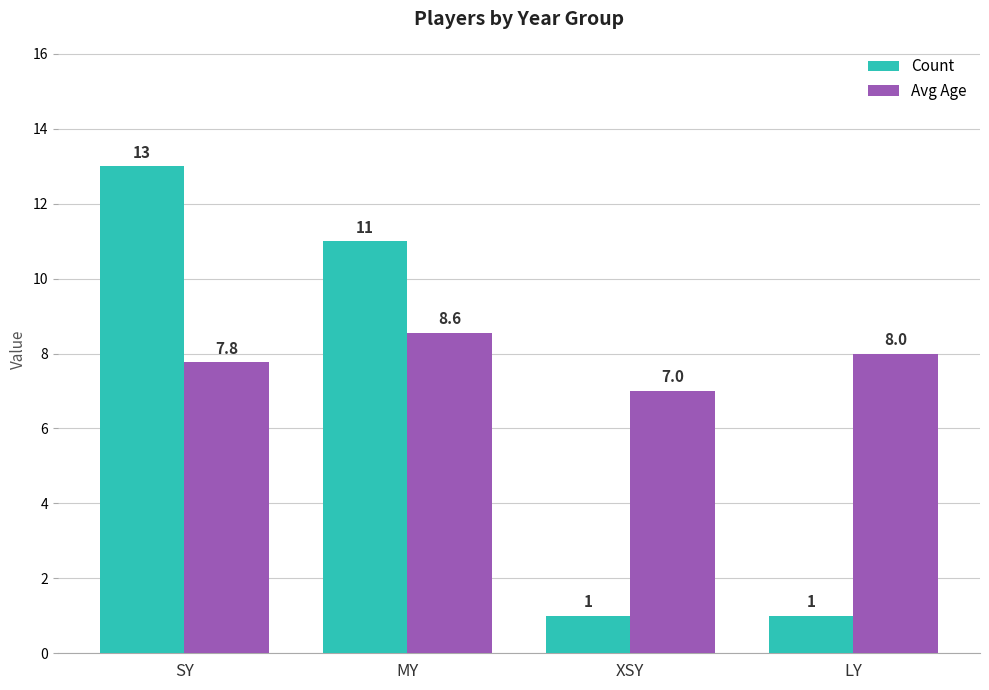

List the series in order of their overall mean, lowest first.

Count, Avg Age